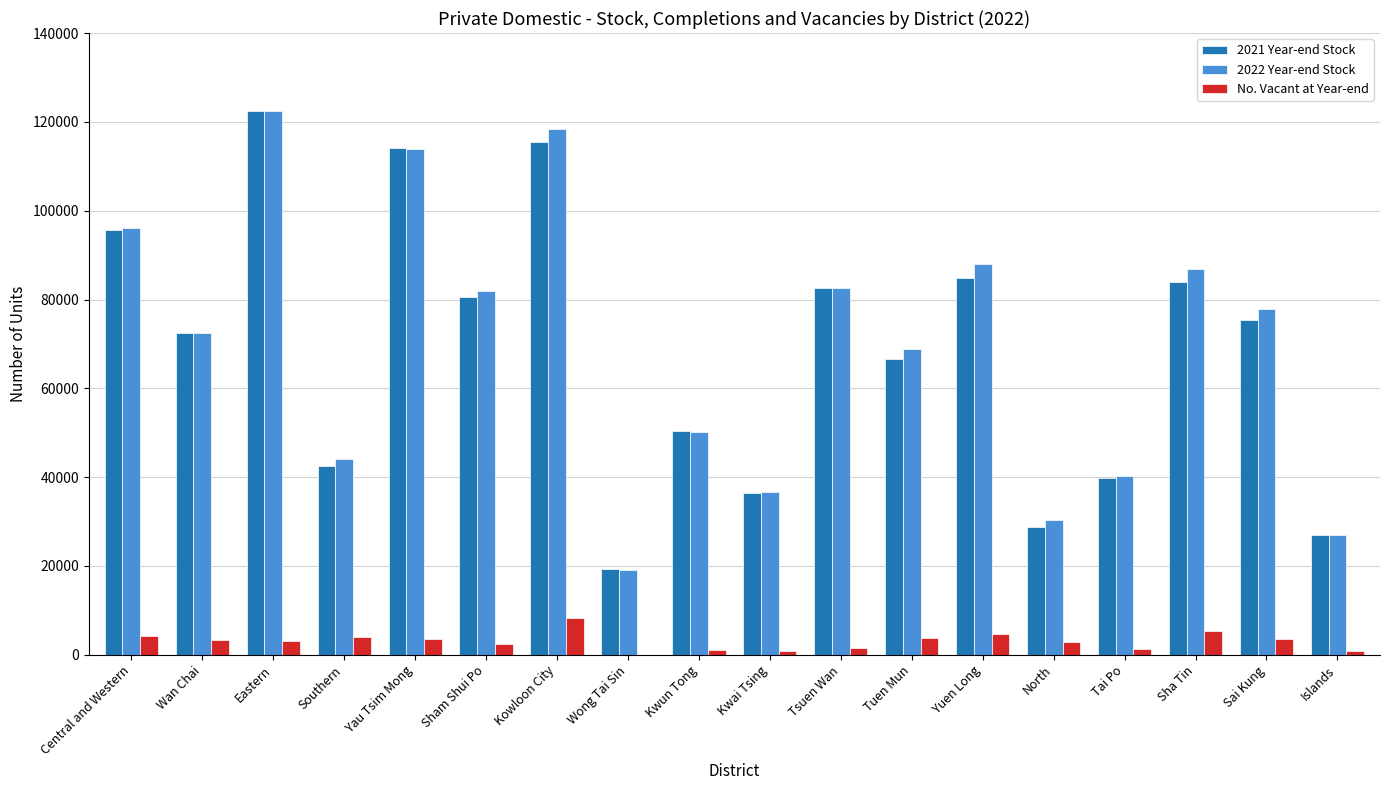

At which category does the chart reach its peak across all series?

Eastern